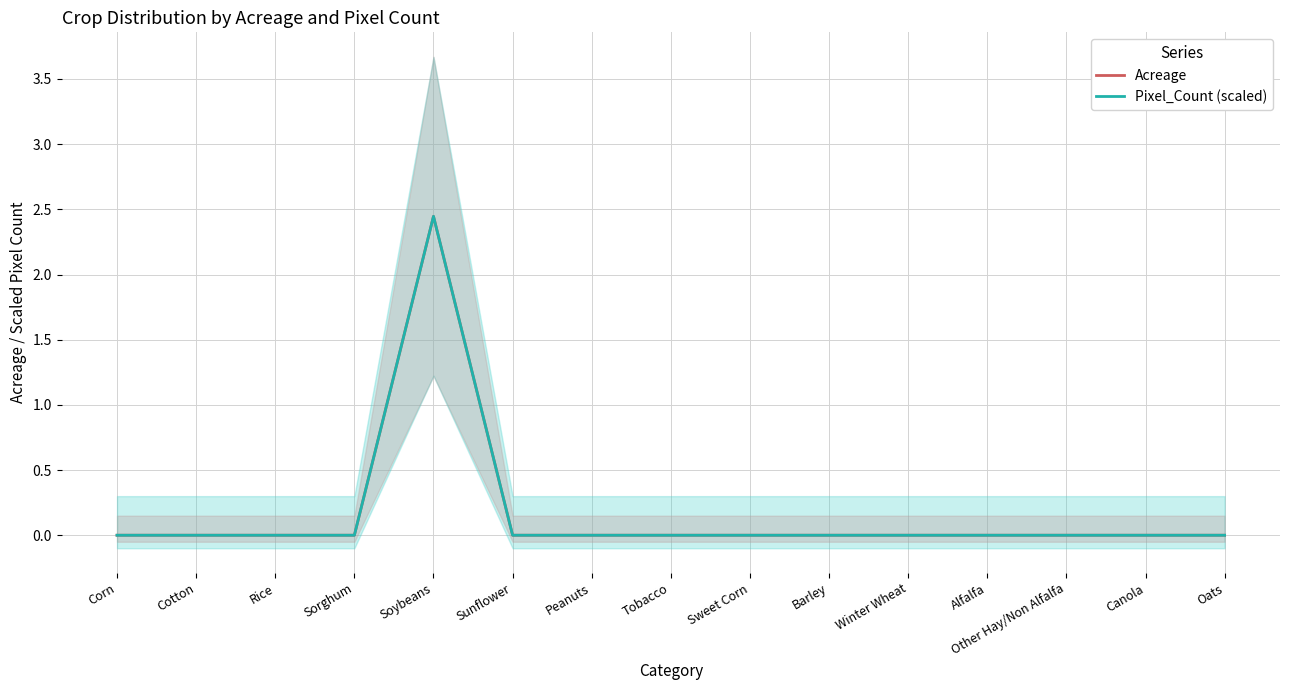

Between Sunflower and Peanuts, which series saw the biggest shift?

Acreage